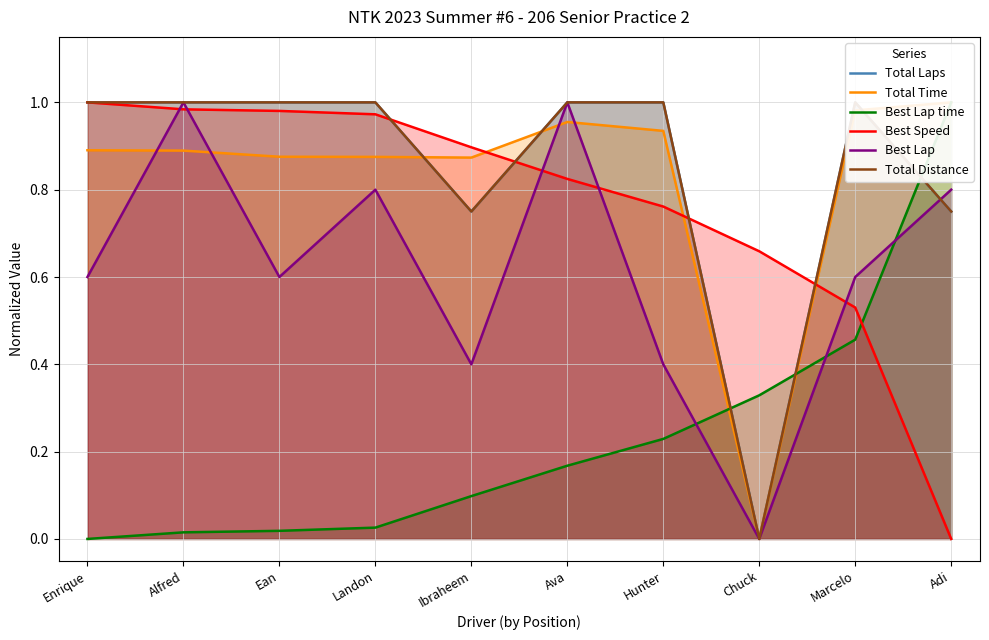

Where do Best Lap time and Best Lap first cross each other?

Hunter and Chuck